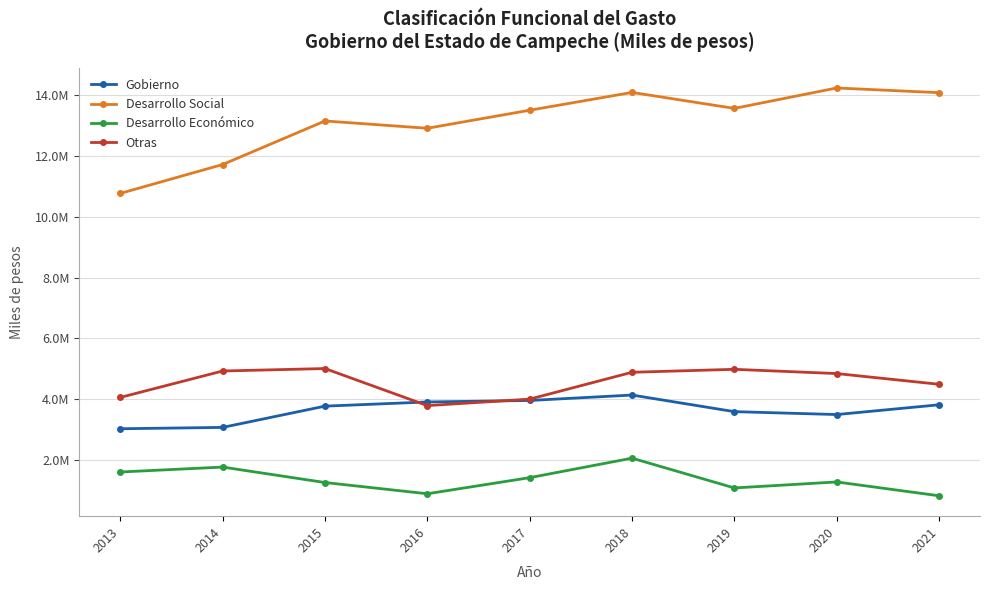

What are all the series names shown in the legend?

Gobierno, Desarrollo Social, Desarrollo Económico, Otras